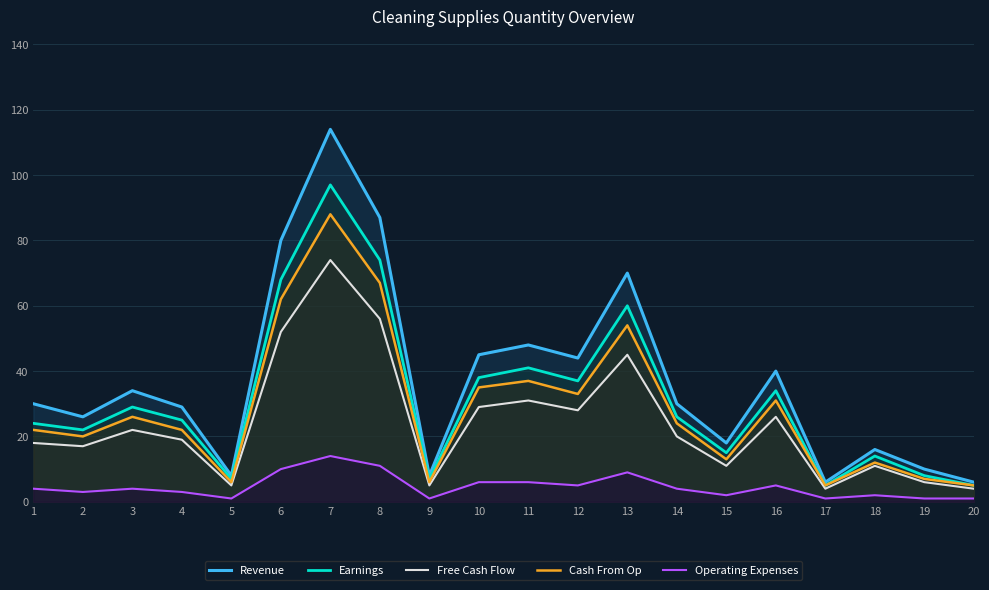

True or false: Earnings and Operating Expenses intersect in this chart.

False